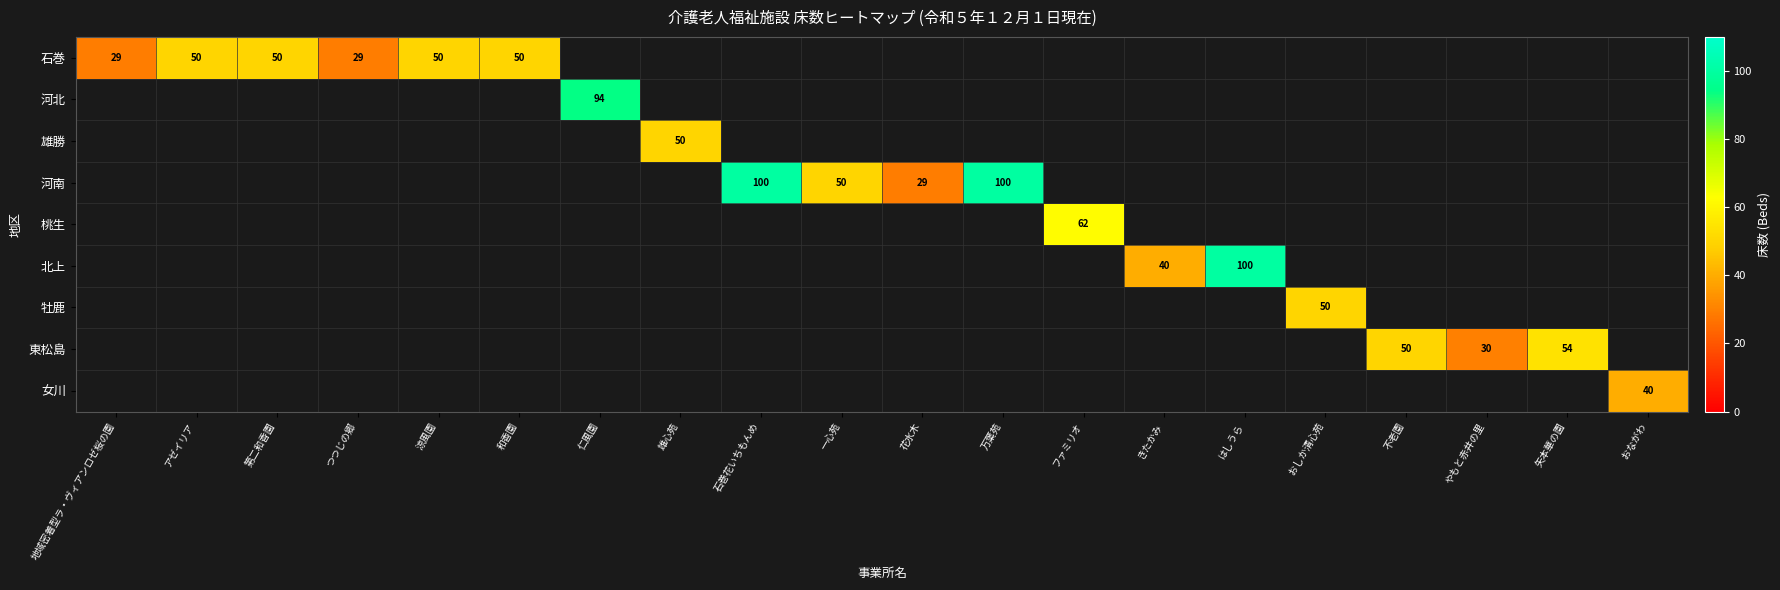

How many series are shown in this chart?

9